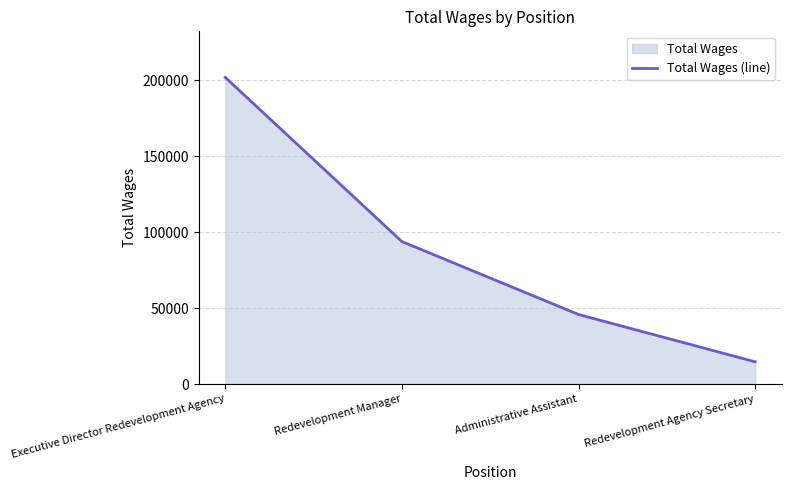

What is the minimum value shown in the chart?

14650